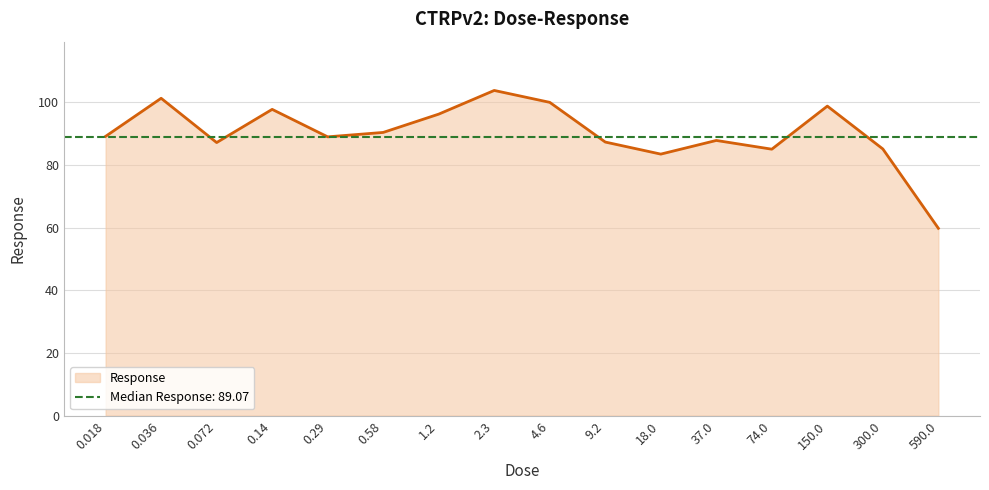

The chart shows a value of 90.4 at 0.58. True or false?

True